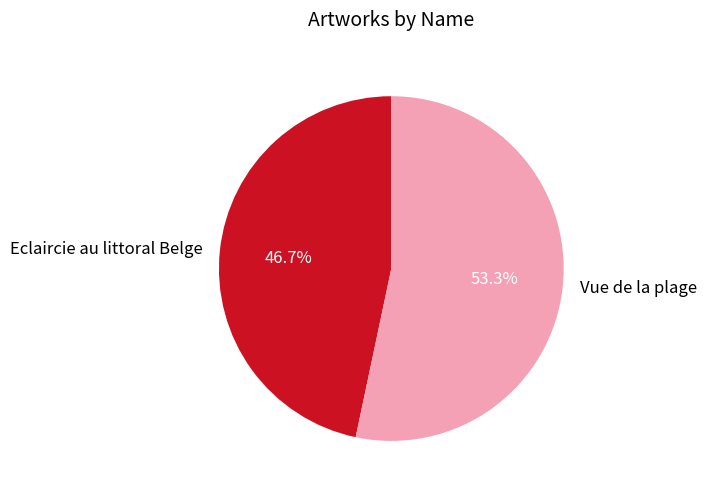

What is the largest slice in the pie chart?

Vue de la plage